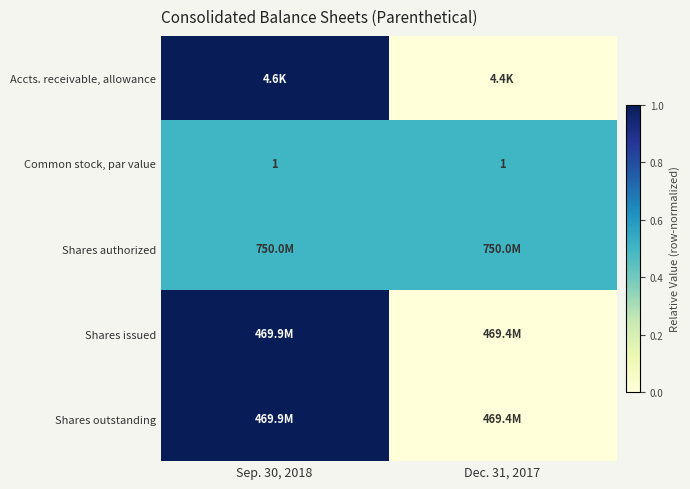

What is the spread (max minus min) of values at Dec. 31, 2017?

0.5